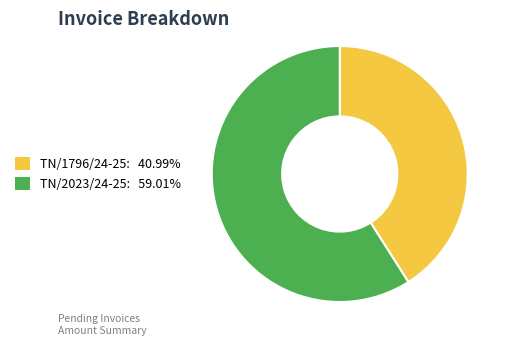

Do TN/2023/24-25 and TN/1796/24-25 together represent more than half of the pie?

Yes